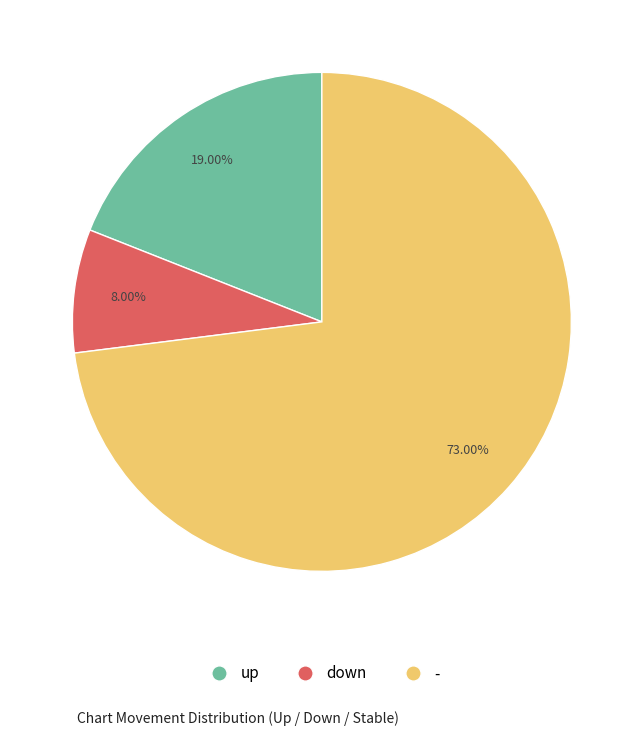

How much of the chart is everything except -?

27.0%